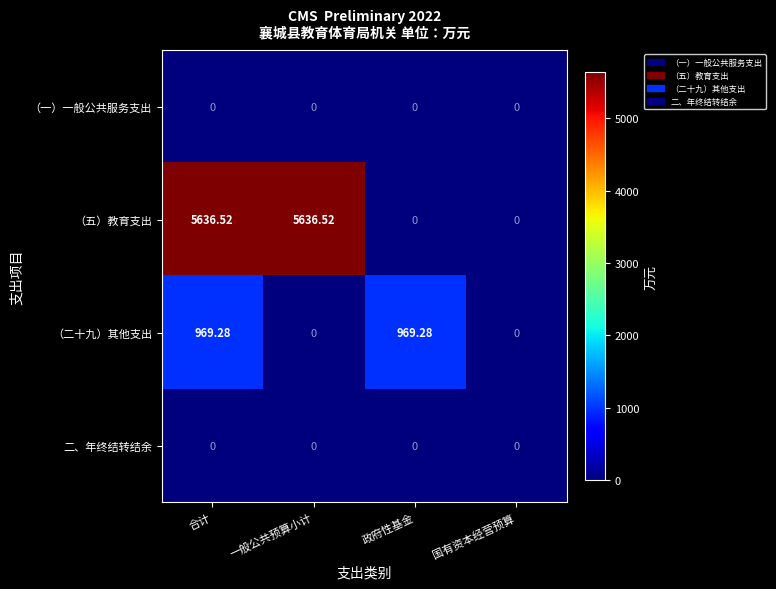

At which category is the sum across all series the highest?

合计